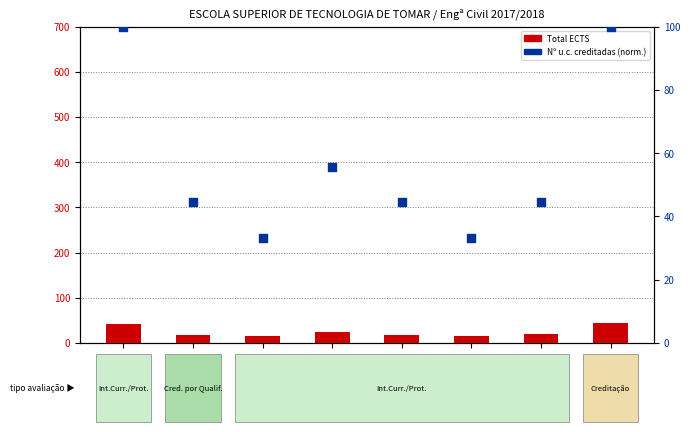

At which category is the sum across all series the highest?

16367